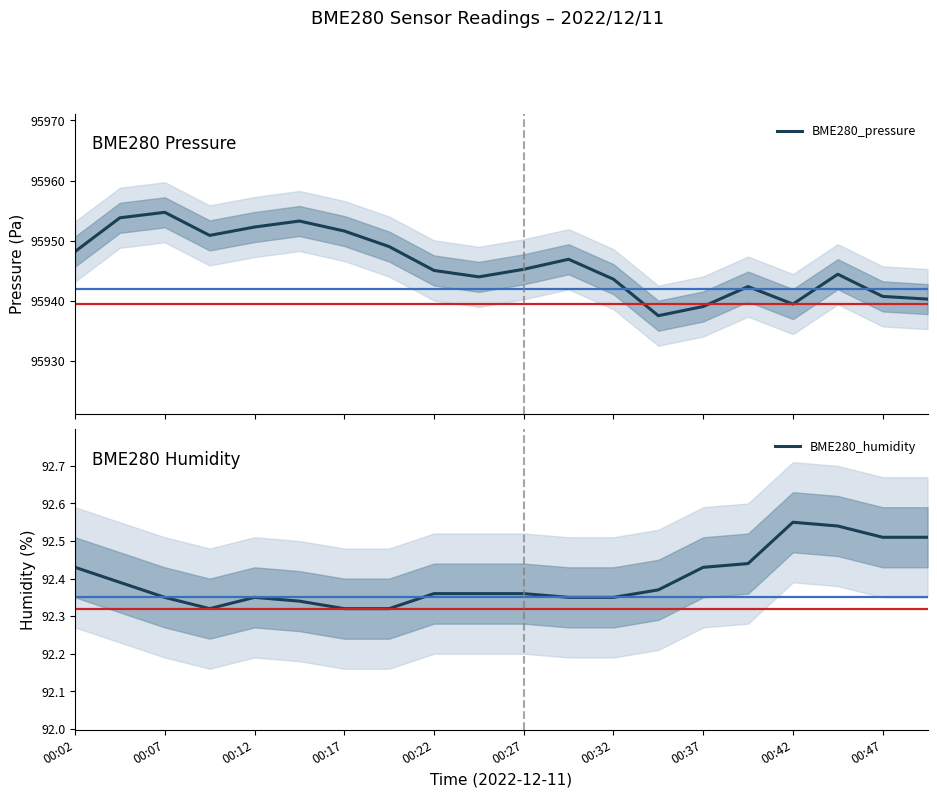

What are all the series names shown in the legend?

BME280_pressure, BME280_humidity